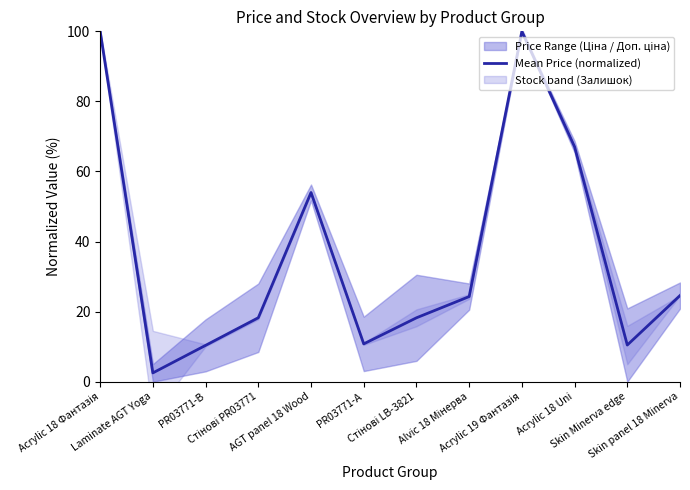

The chart shows a value of 10.5 at Skin Minerva edge. True or false?

True